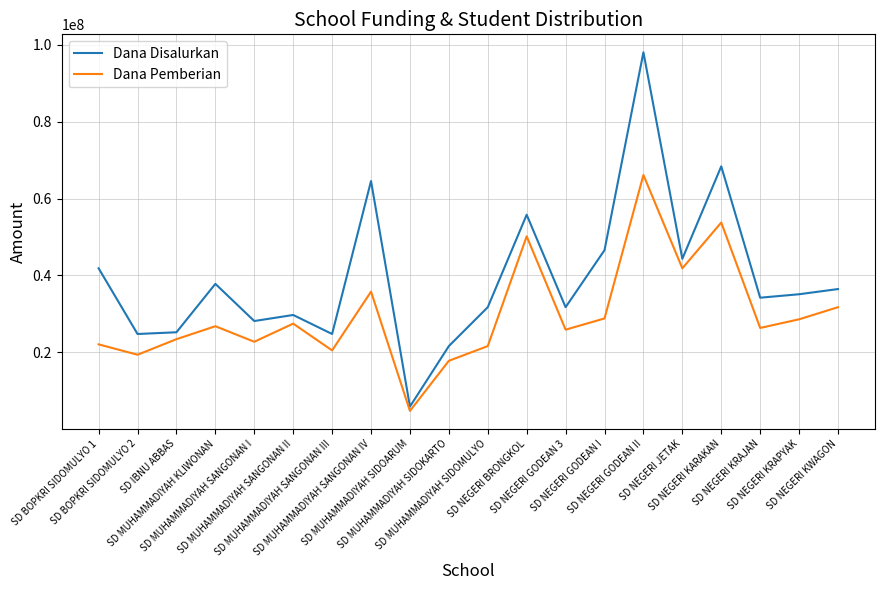

True or false: Dana Disalurkan and Dana Pemberian intersect in this chart.

False